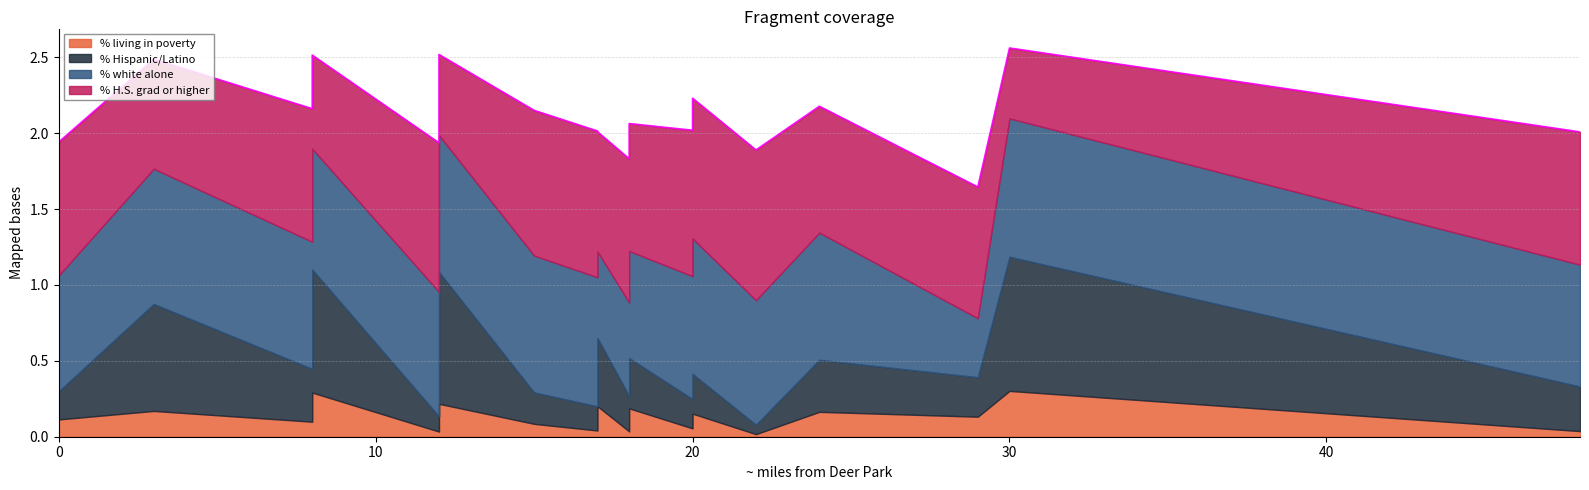

True or false: % living in poverty and % white alone cross at least once.

False